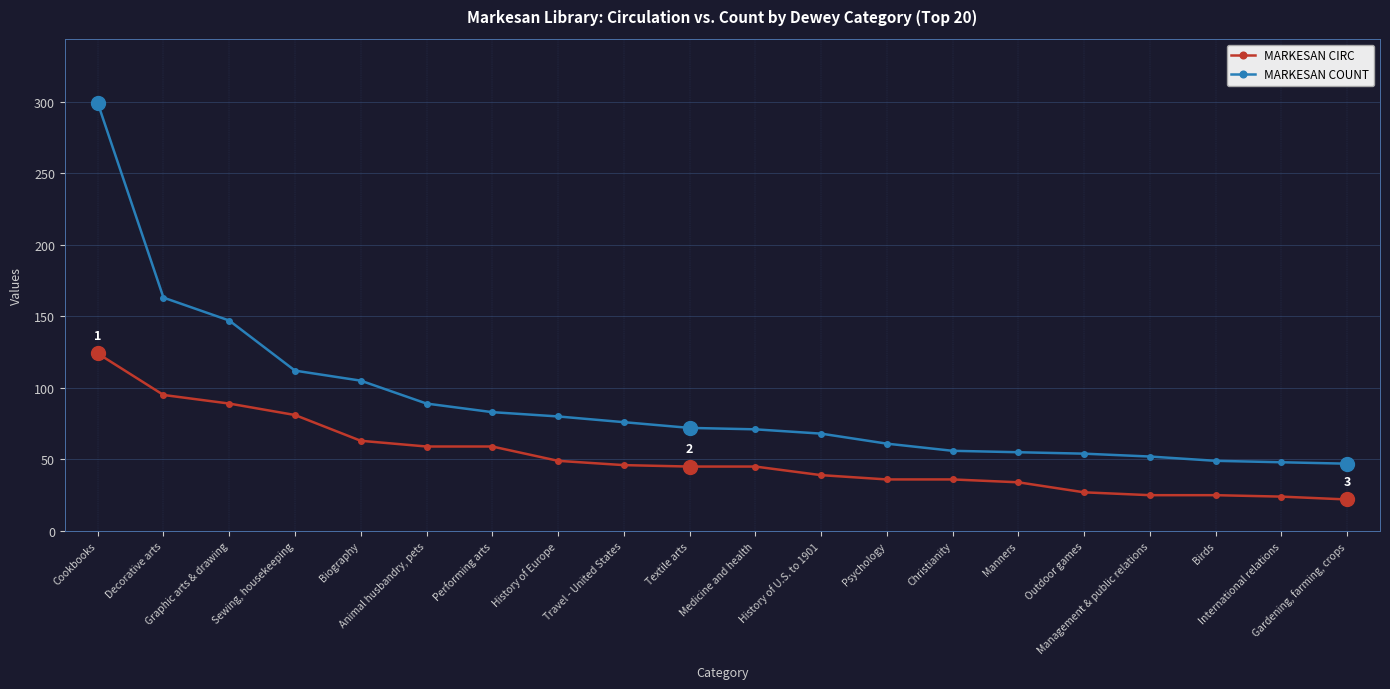

Is it true that MARKESAN CIRC equals 24 at International relations?

True